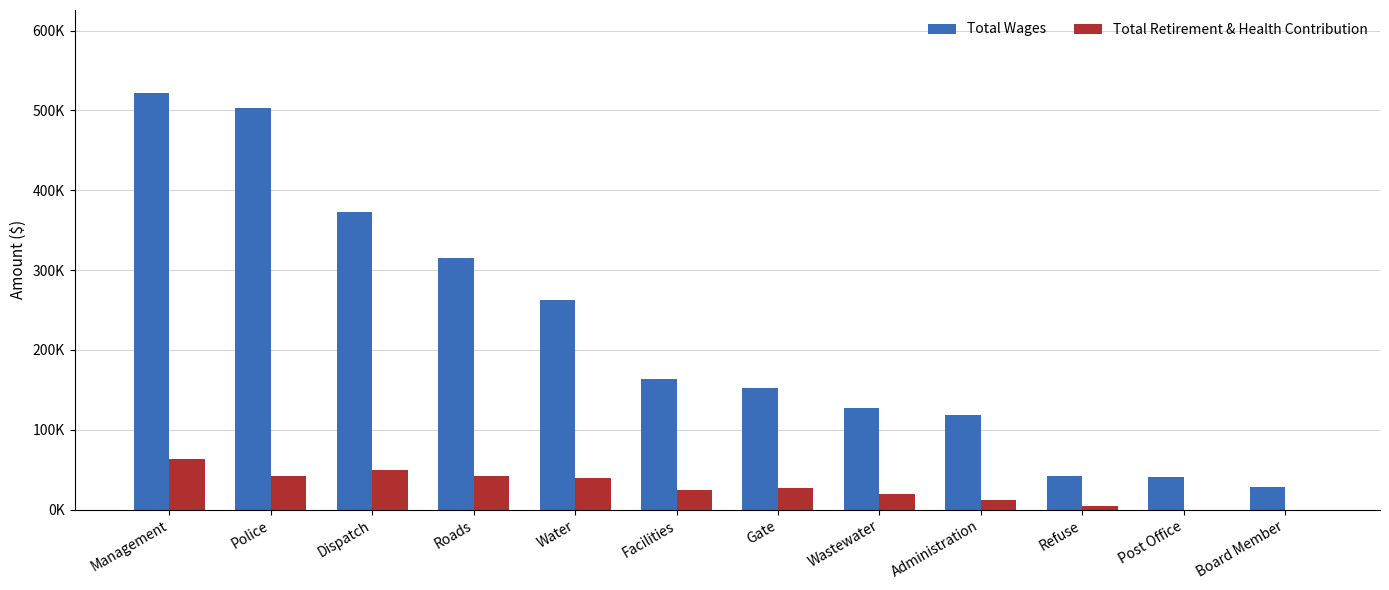

List the series in order of their overall mean, highest first.

Total Wages, Total Retirement & Health Contribution